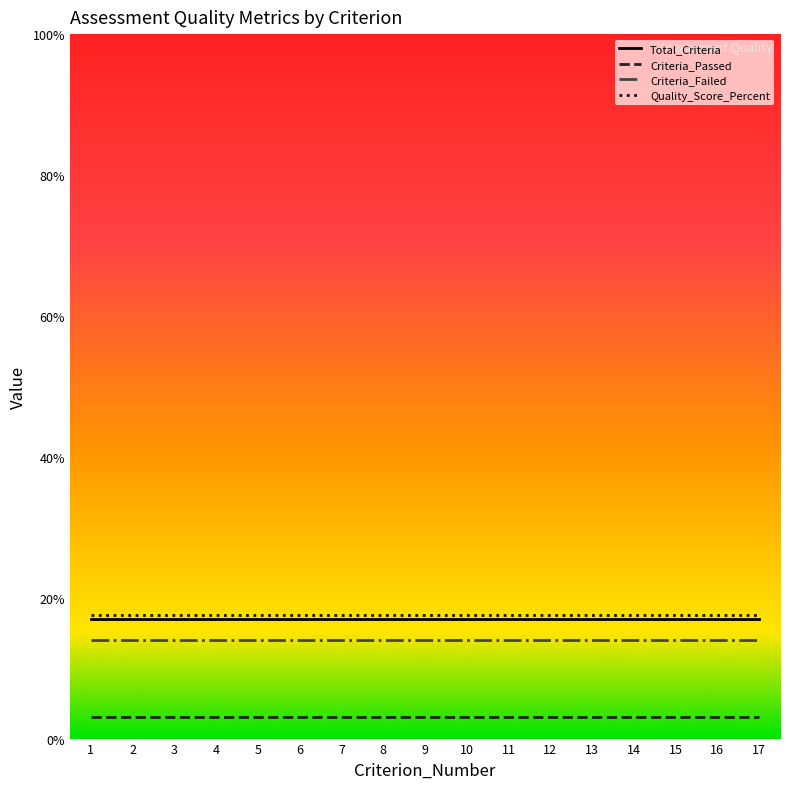

What is the maximum value shown in the chart?

17.6